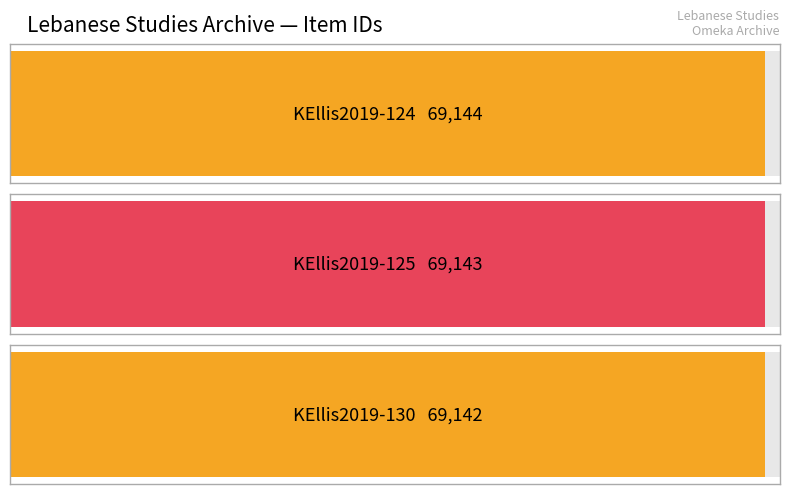

What is the approximate value at KEllis2019-124?

69144